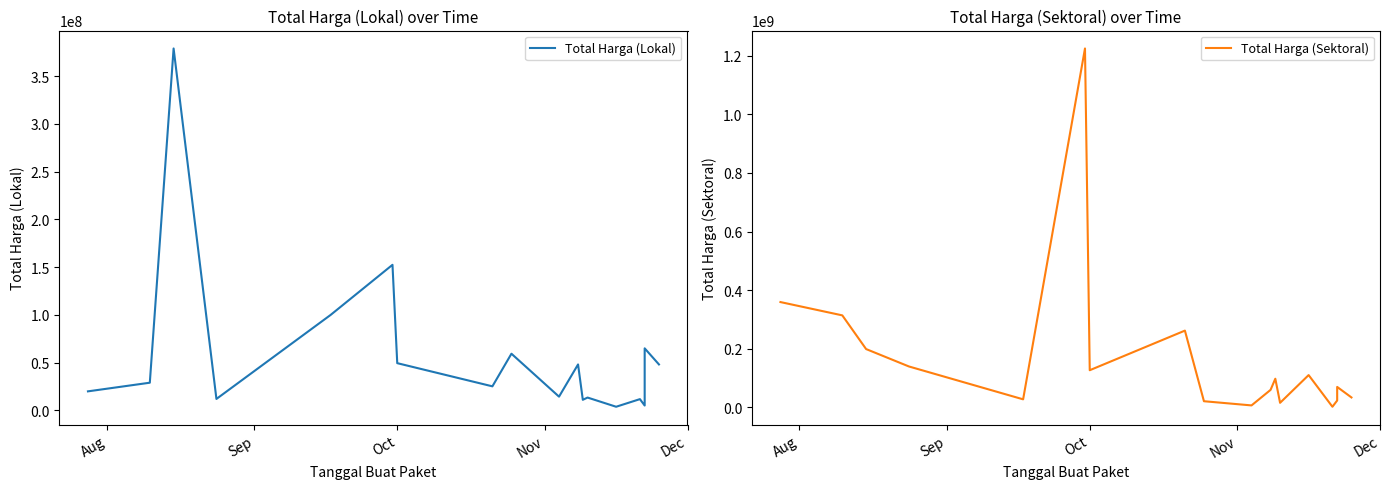

True or false: Total Harga (Sektoral) has a value of 4111548 at 14.

False